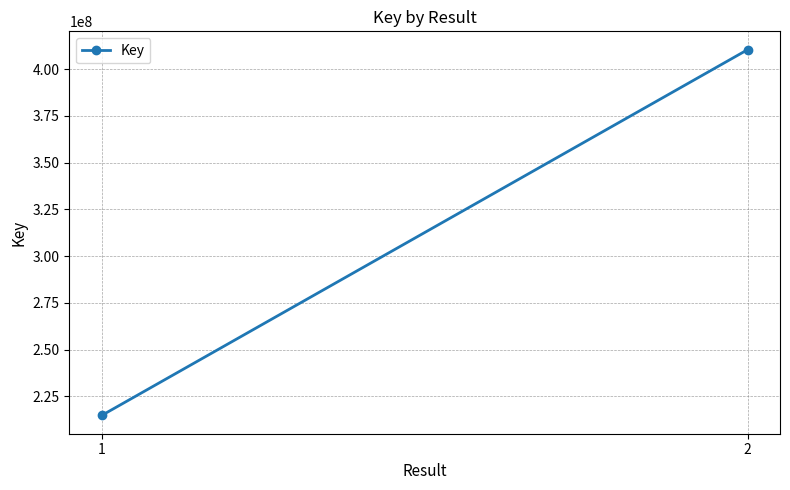

Read the value at 1.

214820624